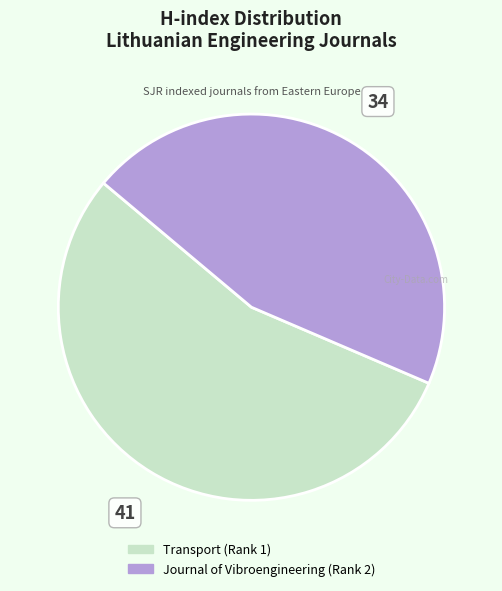

Combined, do Transport (Rank 1) and Journal of Vibroengineering (Rank 2) account for over 50%?

Yes